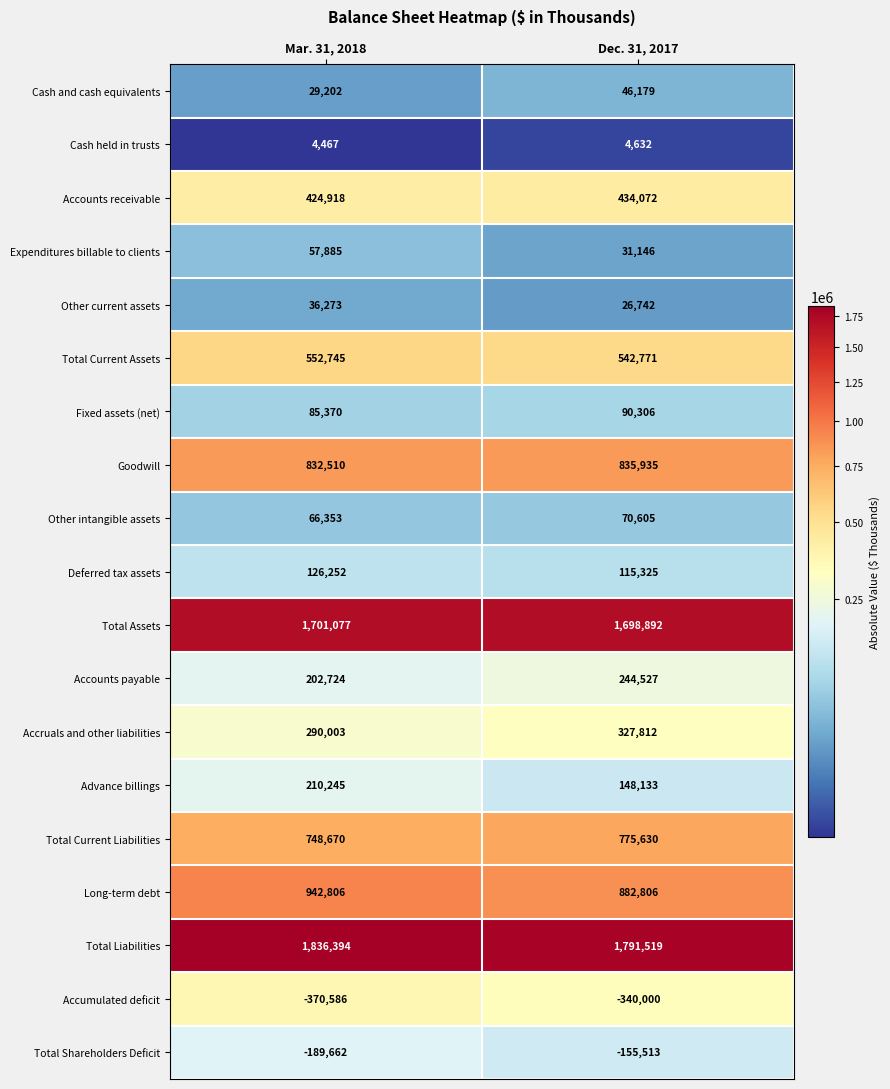

Which series changed the most between Mar. 31, 2018 and Dec. 31, 2017?

Advance billings